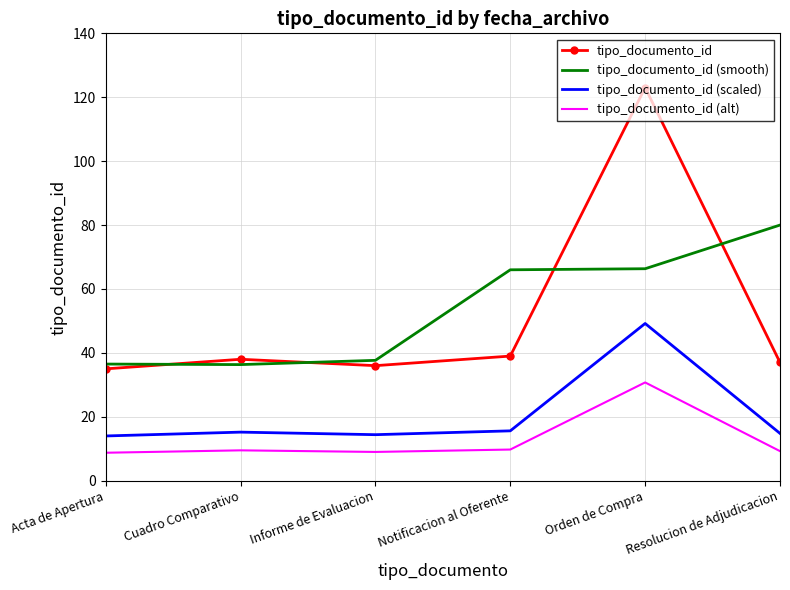

What position from the left is Cuadro Comparativo?

2